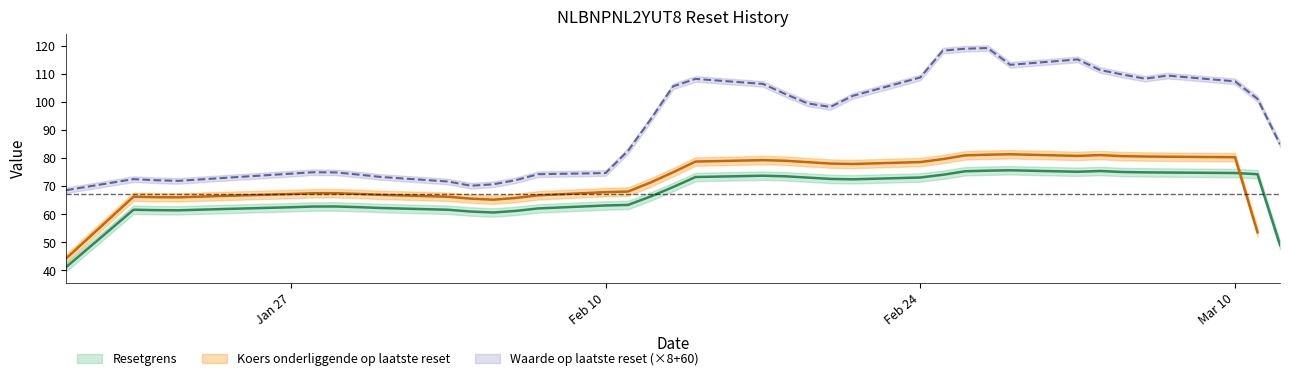

True or false: Waarde op laatste reset and Resetgrens intersect in this chart.

False